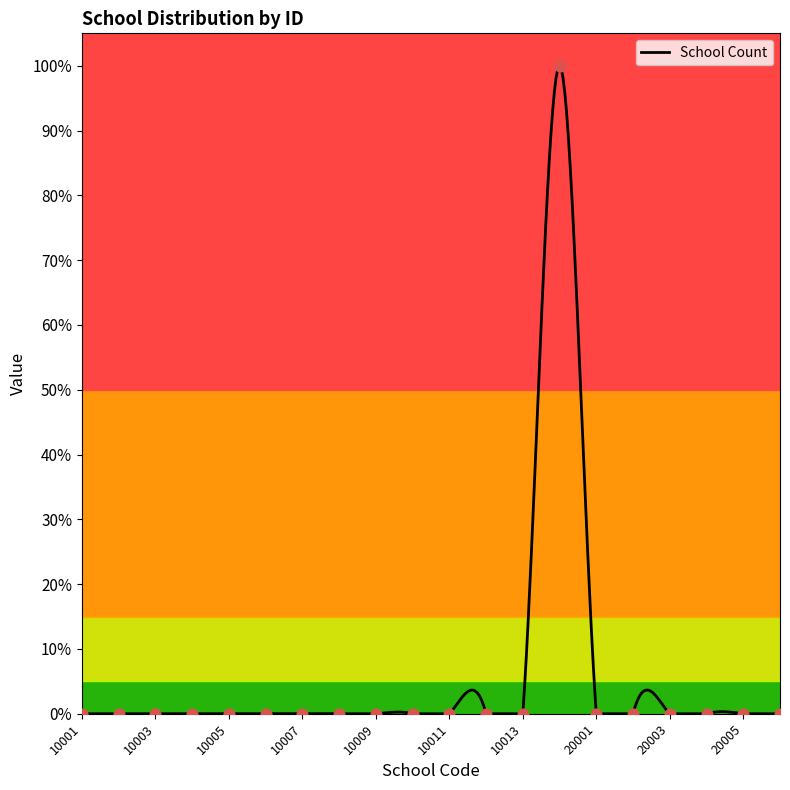

Which has a higher value, 10013 or 10007?

10013